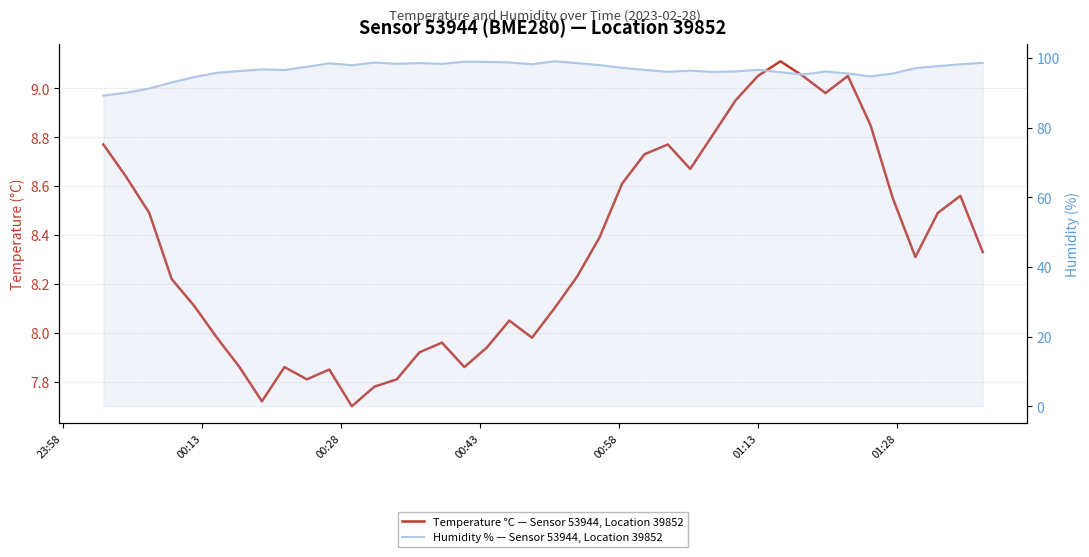

Which series has the largest range (max minus min)?

Humidity % — Sensor 53944, Location 39852